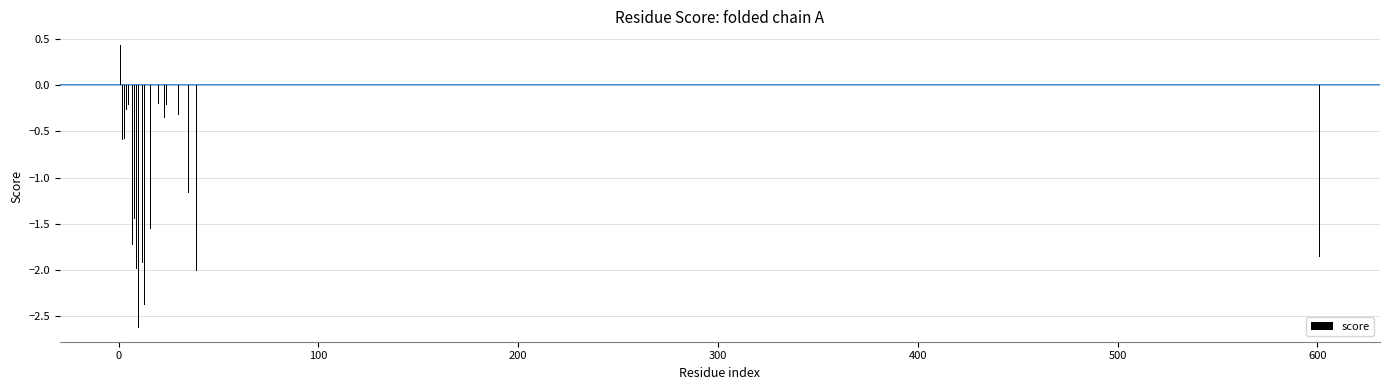

What is the label of the 34th bar from the left?

33